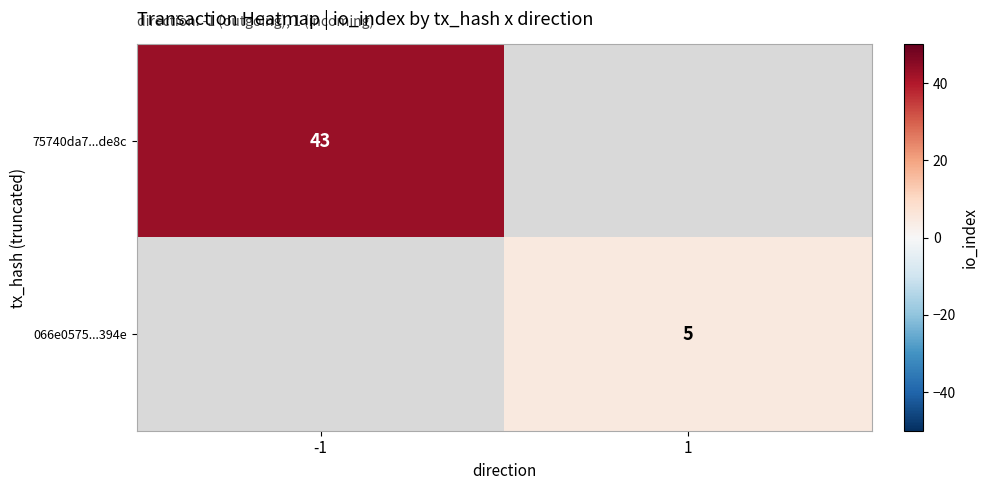

The 75740da7...de8c series shows 76 at -1. True or false?

False